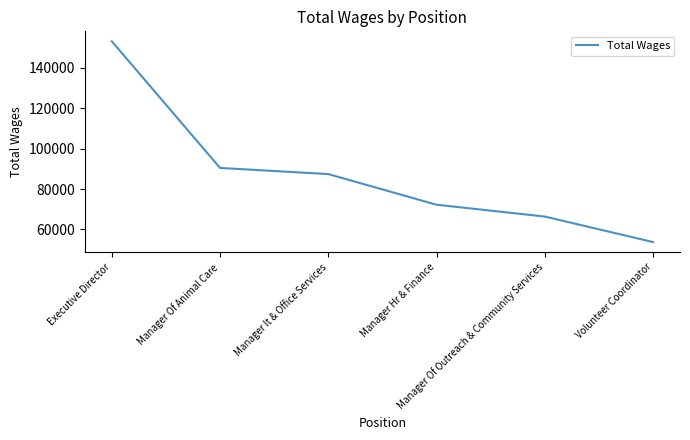

How many categories are shown in the chart?

6